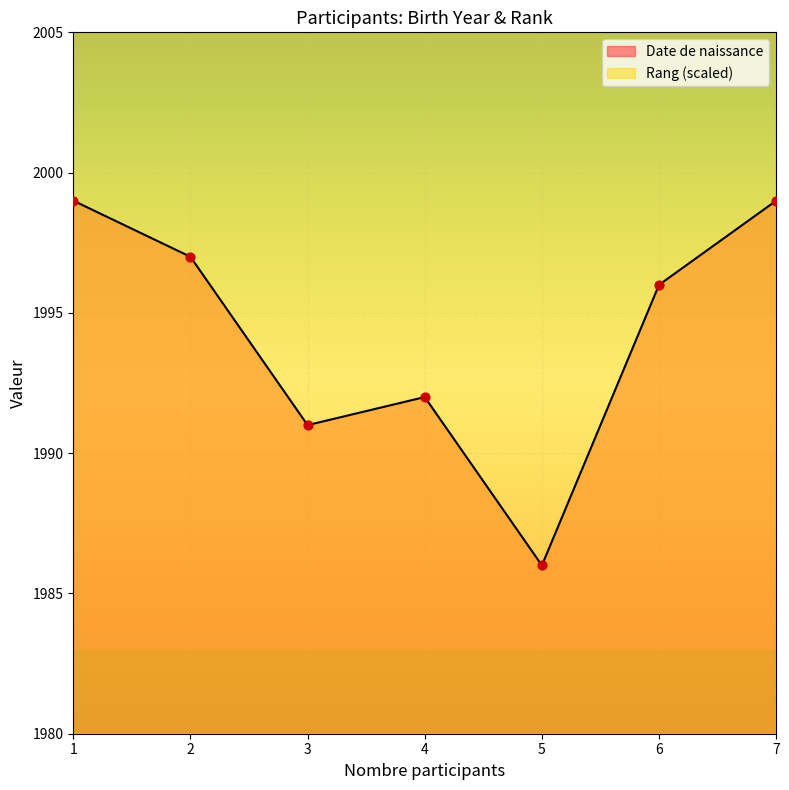

At which category is the sum across all series the highest?

7